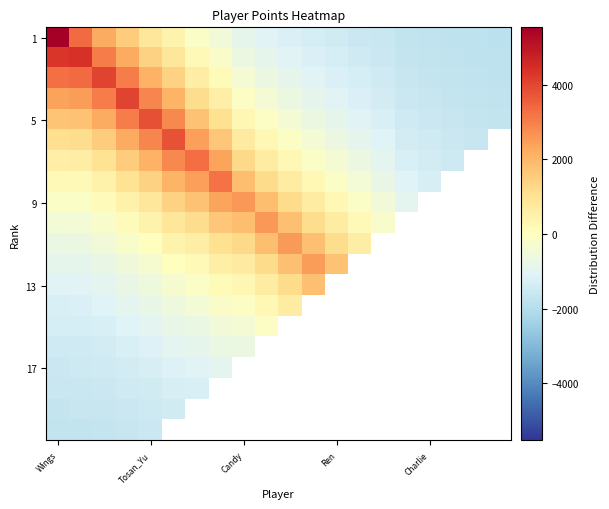

Which category has the highest value across all series?

Wings